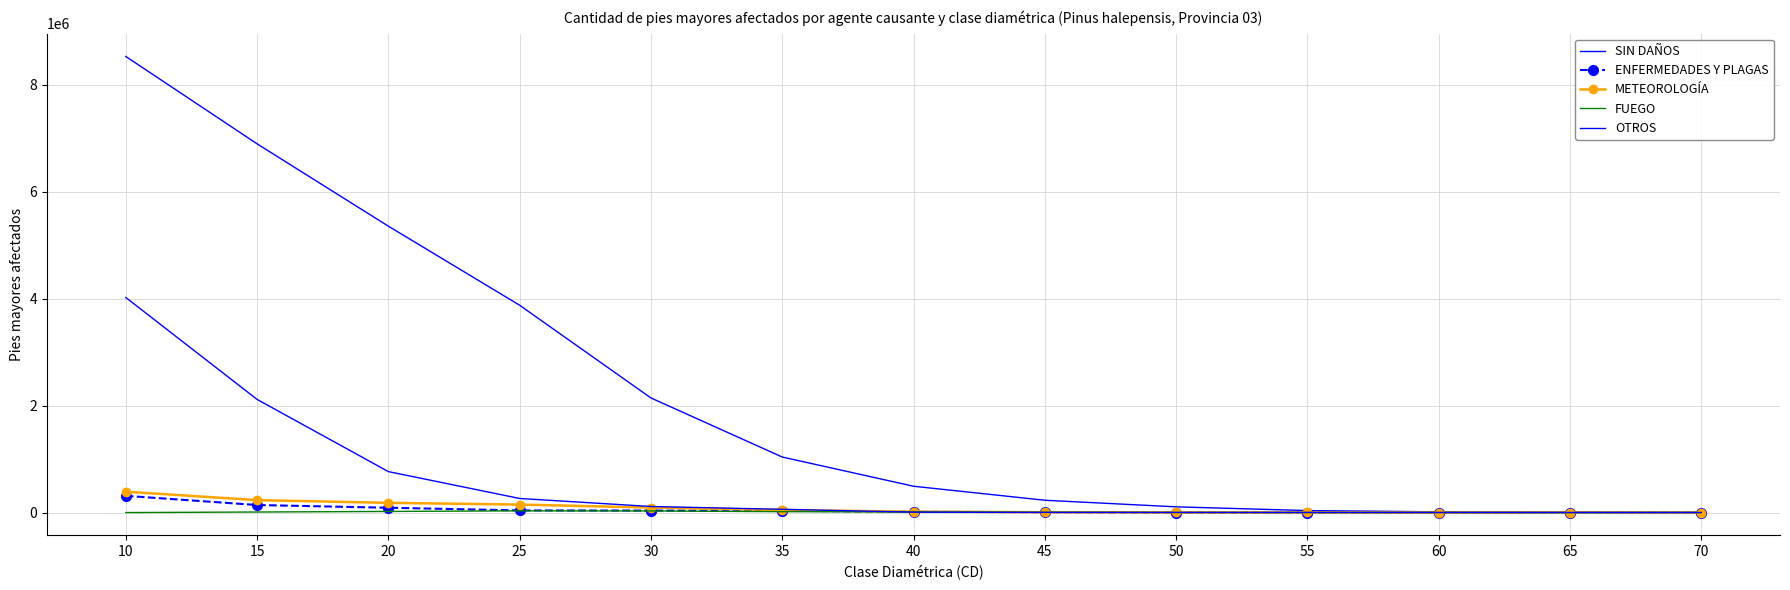

How many data points does each series have?

13